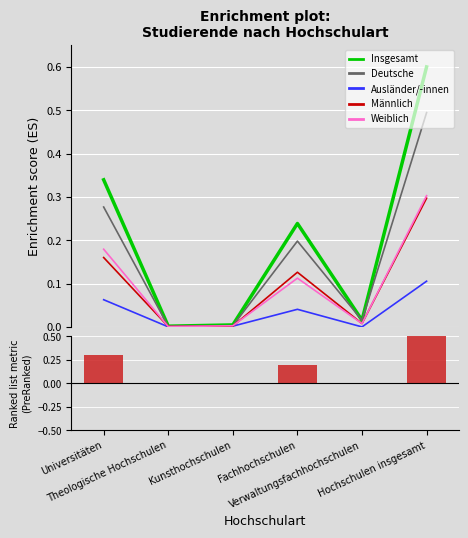

What is the sum of all Männlich values?

0.6